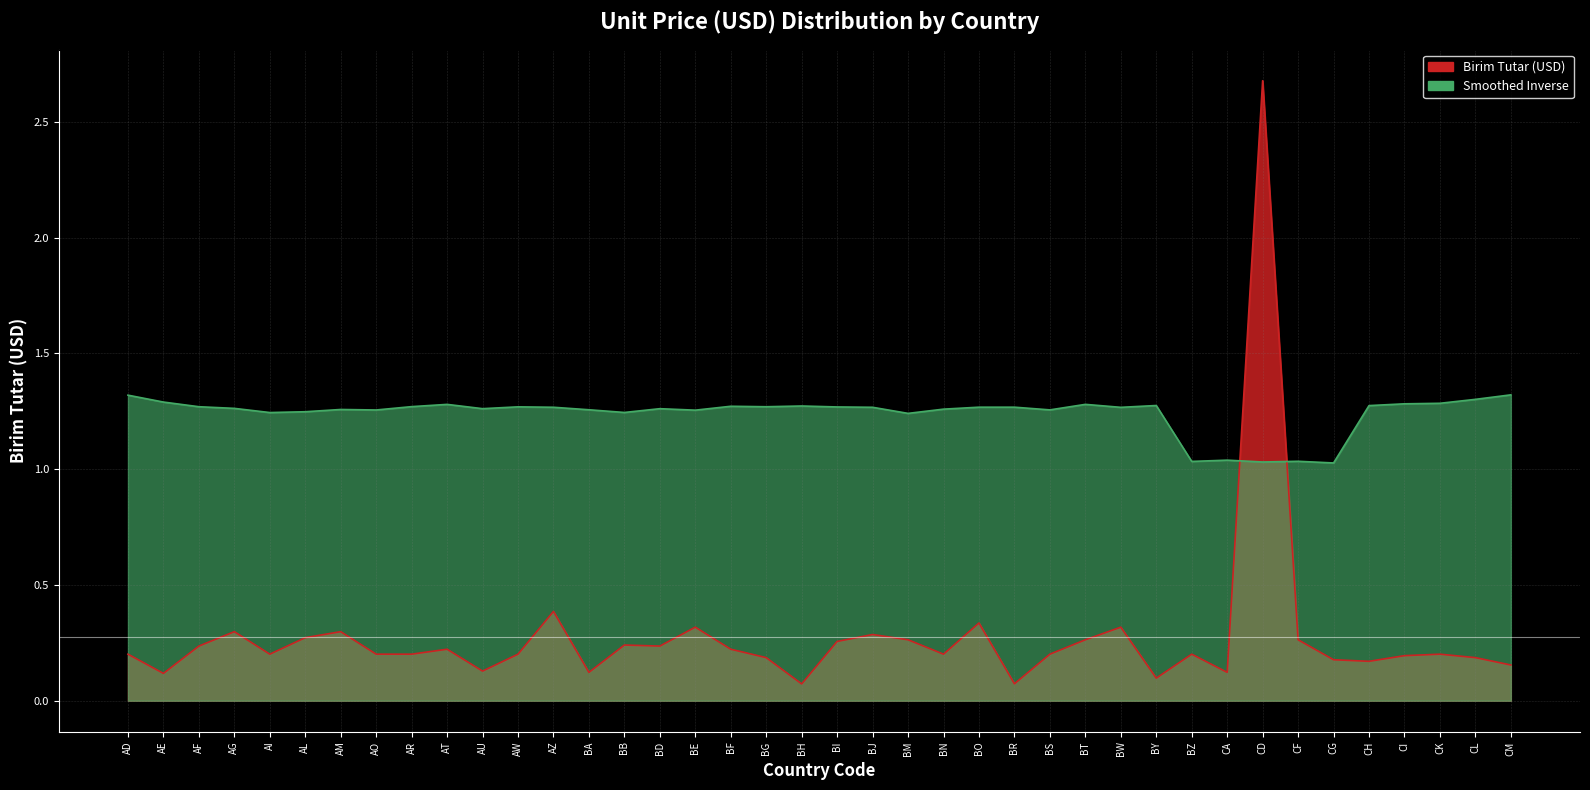

Reading left to right, what are all the values shown in this chart?

0.2	0.1	0.2	0.3	0.2	0.3	0.3	0.2	0.2	0.2	0.1	0.2	0.4	0.1	0.2	0.2	0.3	0.2	0.2	0.1	0.3	0.3	0.3	0.2	0.3	0.1	0.2	0.3	0.3	0.1	0.2	0.1	2.7	0.3	0.2	0.2	0.2	0.2	0.2	0.2